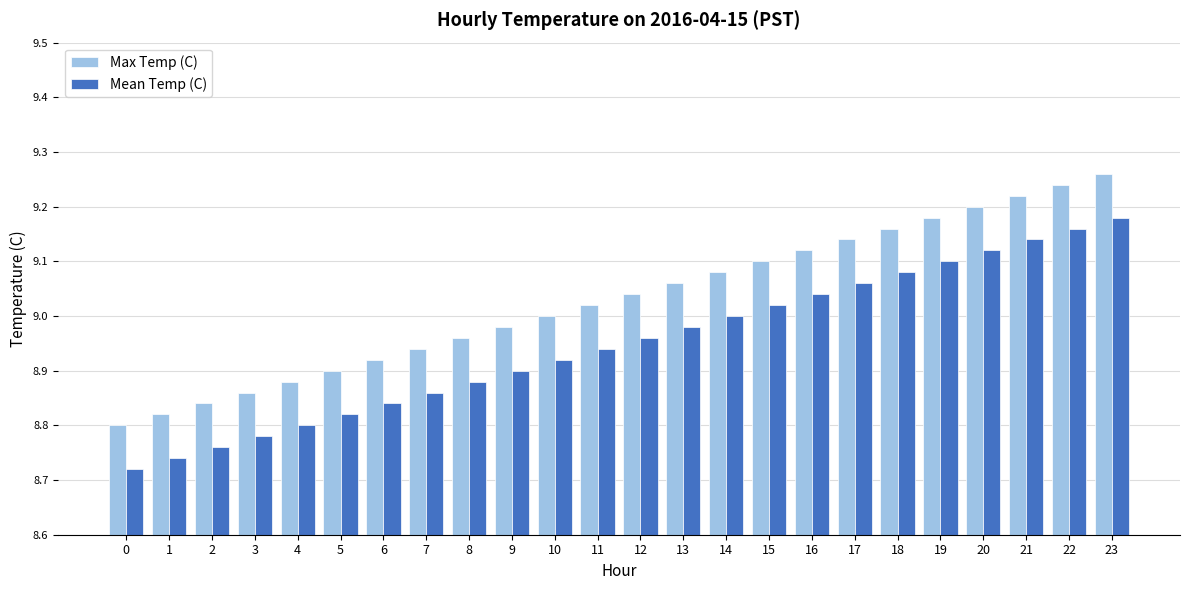

Rank the categories by Mean Temp (C) value from lowest to highest.

0, 1, 2, 3, 4, 5, 6, 7, 8, 9, 10, 11, 12, 13, 14, 15, 16, 17, 18, 19, 20, 21, 22, 23